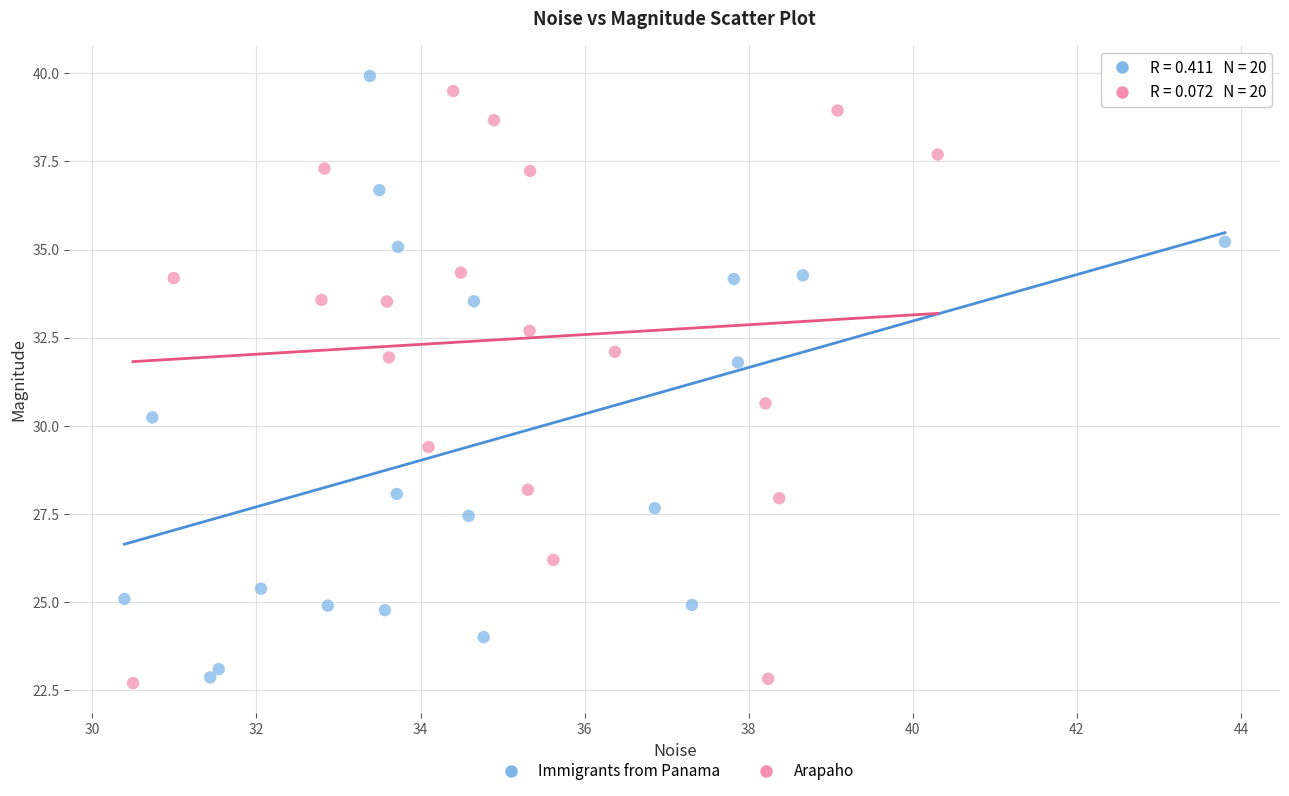

Which series has the largest Y range (max minus min)?

Immigrants from Panama